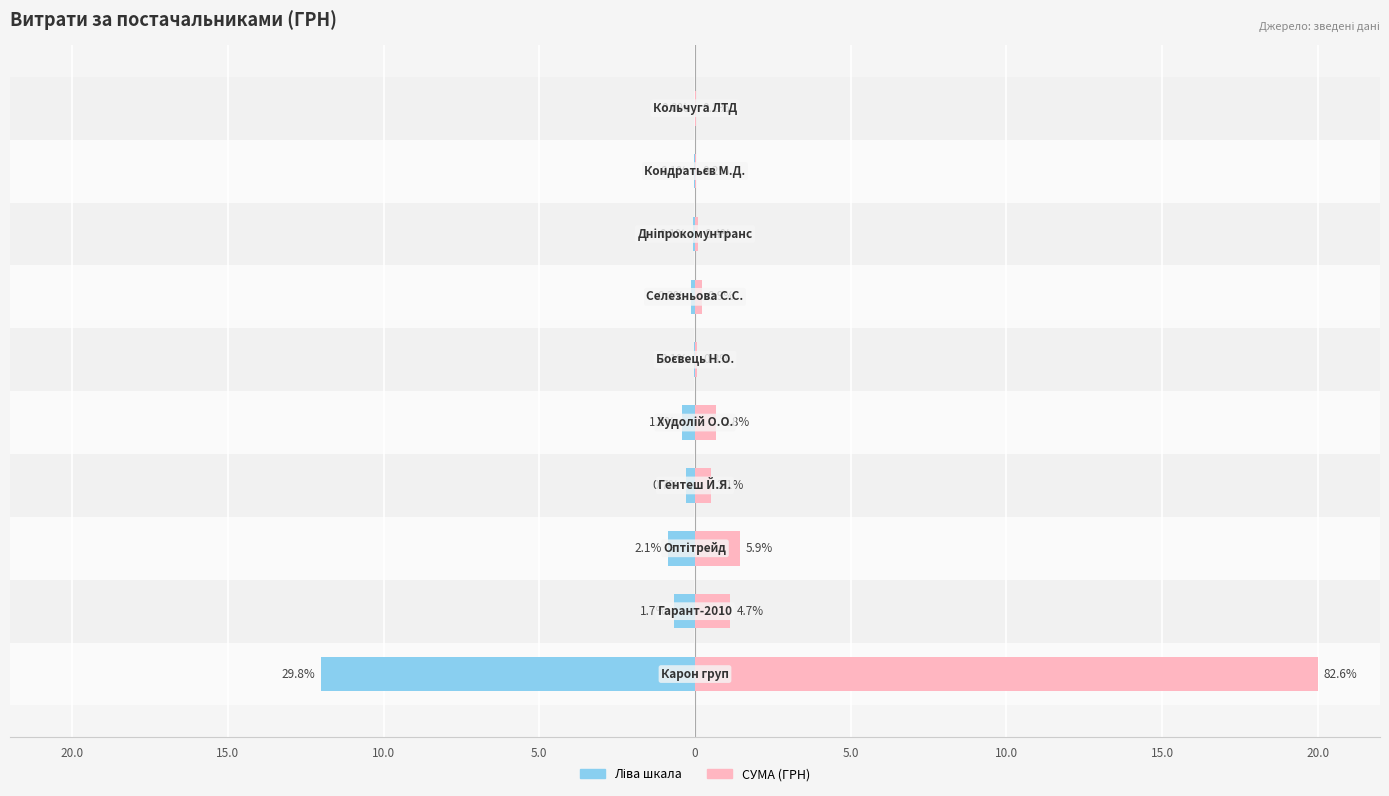

What are all the series names shown in the legend?

Ліва шкала, СУМА (ГРН)